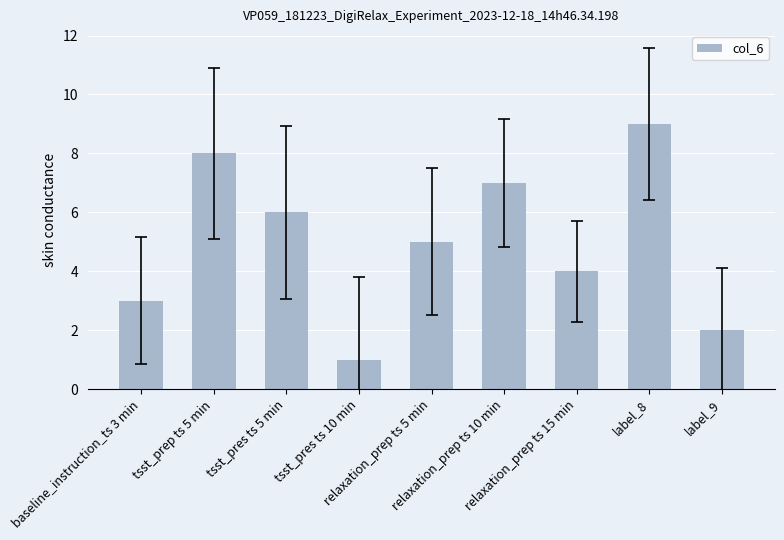

At which category does the chart reach its minimum across all series?

tsst_pres ts 10 min